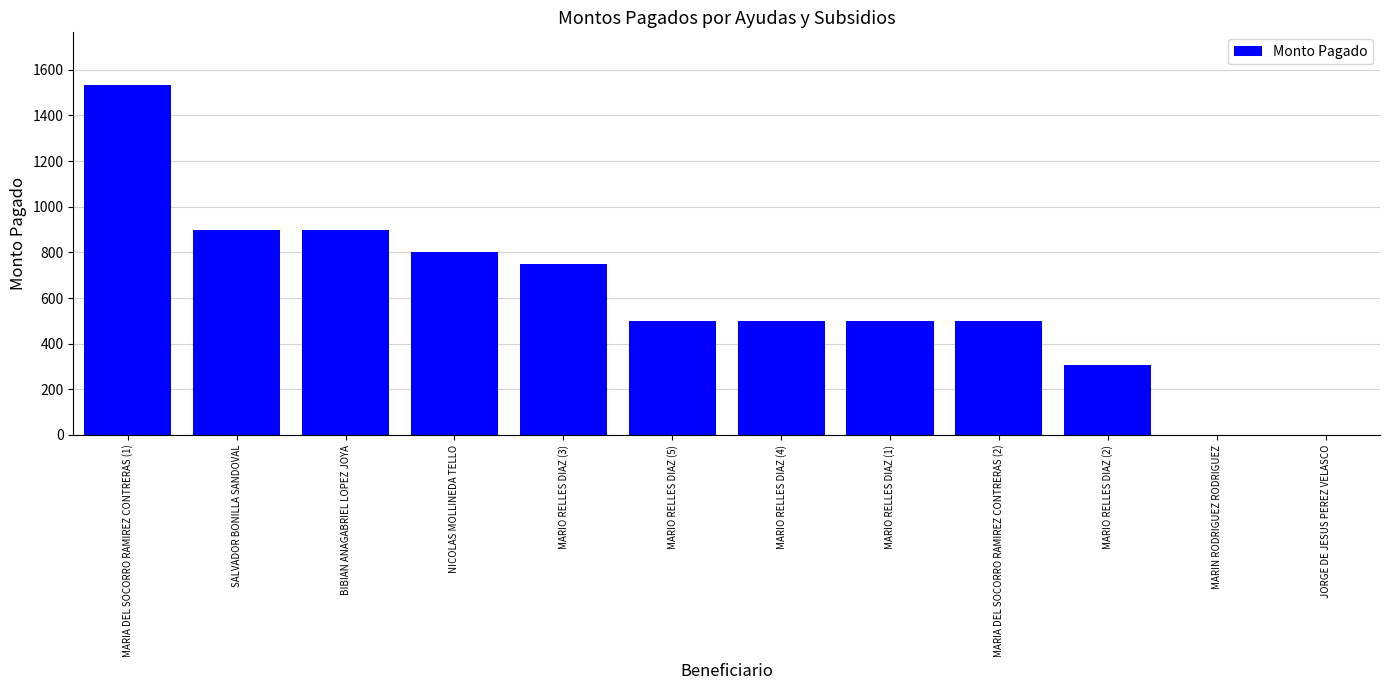

At which label does the data first exceed 500?

MARIA DEL SOCORRO RAMIREZ CONTRERAS (1)